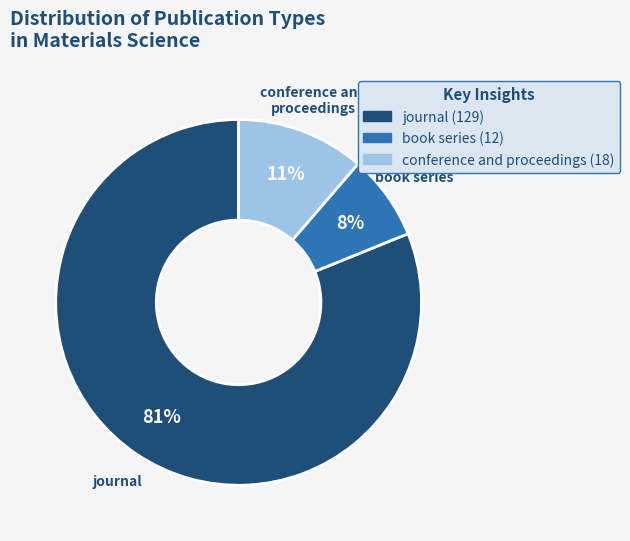

Count the number of slices in the pie.

3